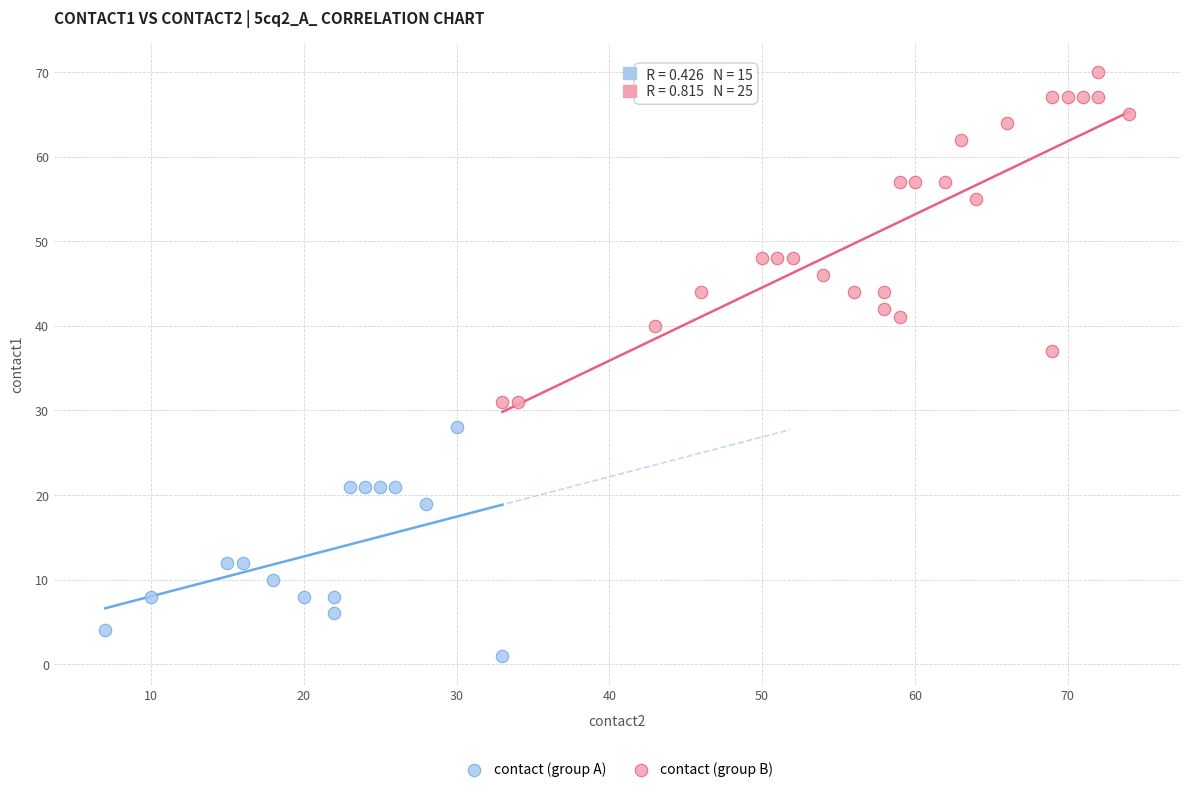

Which series has the widest spread of Y values?

contact (group B)